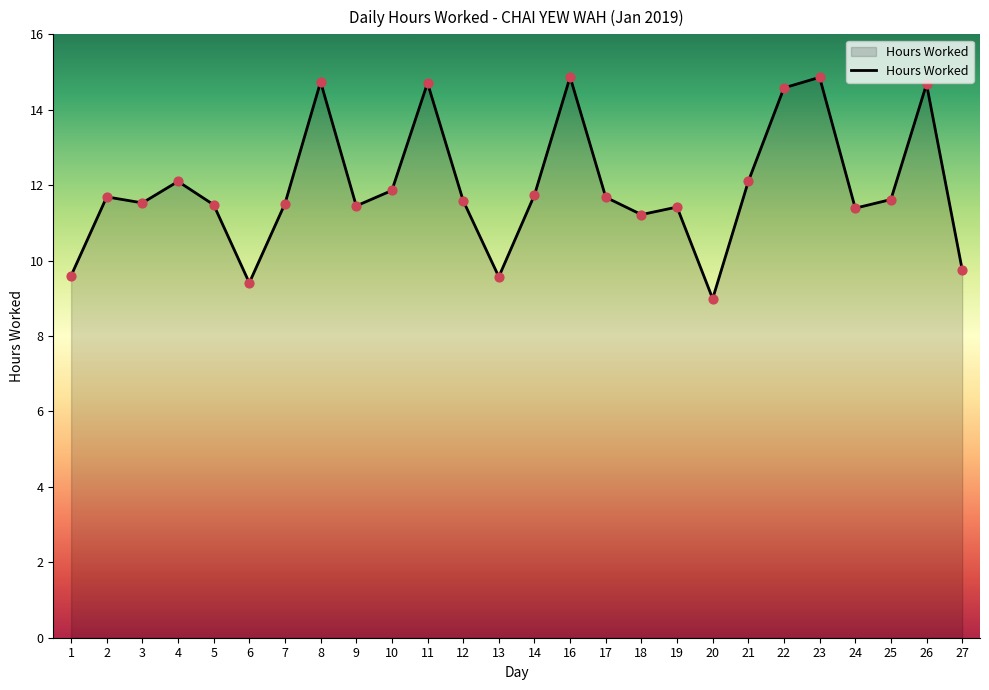

Approximately how many times larger is the value at 6 compared to 5?

0.8